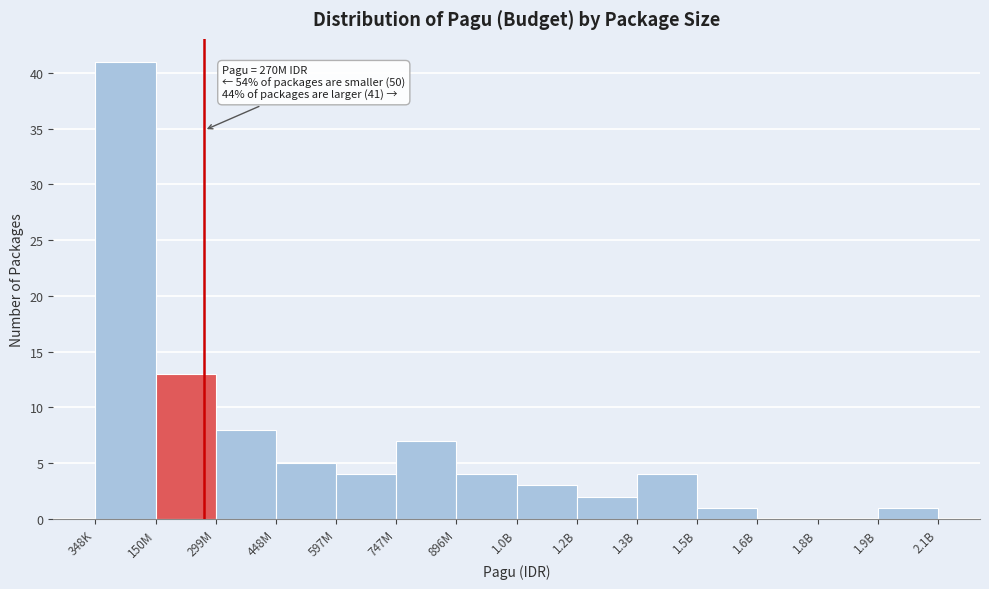

Reading left to right, list all the values displayed in this chart.

348K=41	150M=13	299M=8	448M=5	597M=4	747M=7	896M=4	1.0B=3	1.2B=2	1.3B=4	1.5B=1	1.6B=0	1.8B=0	1.9B=1